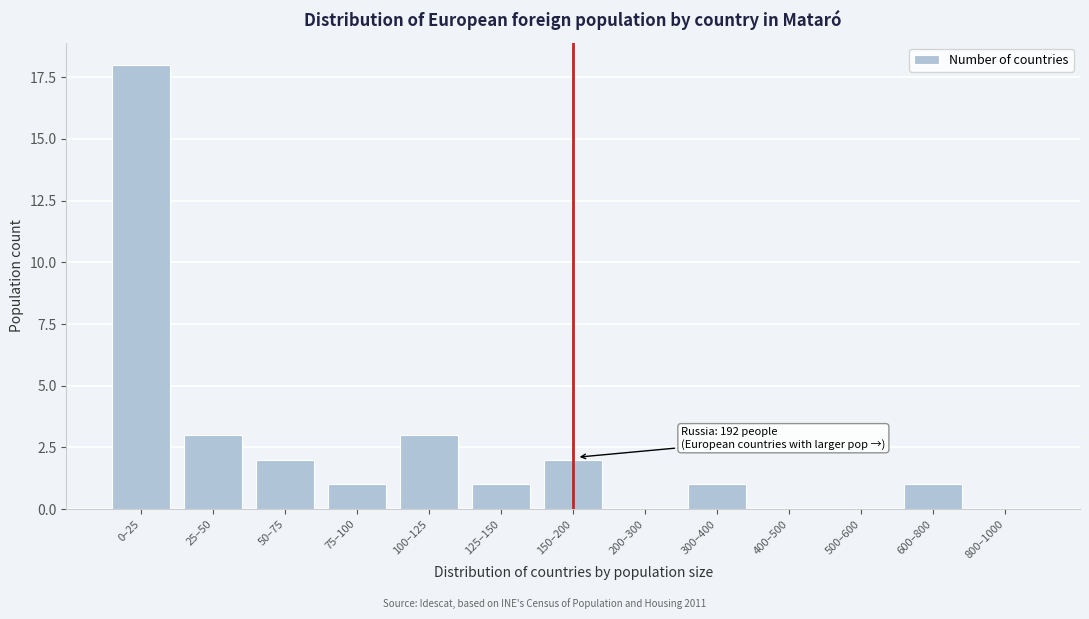

Reading left to right, list all the values displayed in this chart.

0–25=18	25–50=3	50–75=2	75–100=1	100–125=3	125–150=1	150–200=2	200–300=0	300–400=1	400–500=0	500–600=0	600–800=1	800–1000=0